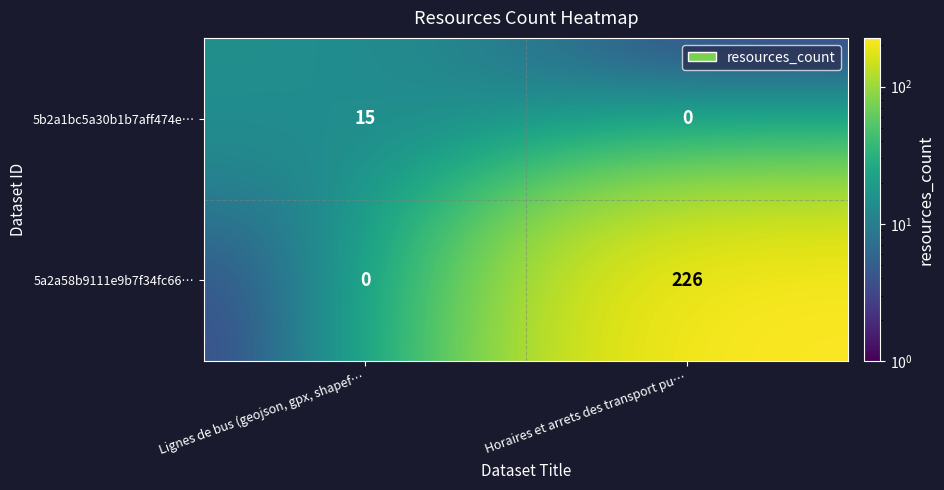

What is the difference between the maximum and minimum values in the 5a2a58b9111e9b7f34fc66… series?

226